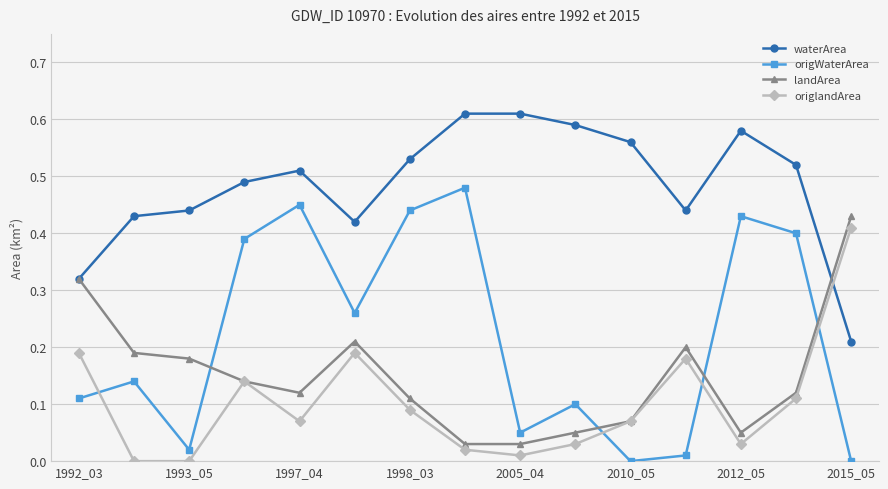

In waterArea, how many points are lower than both neighbors (excluding endpoints)?

2